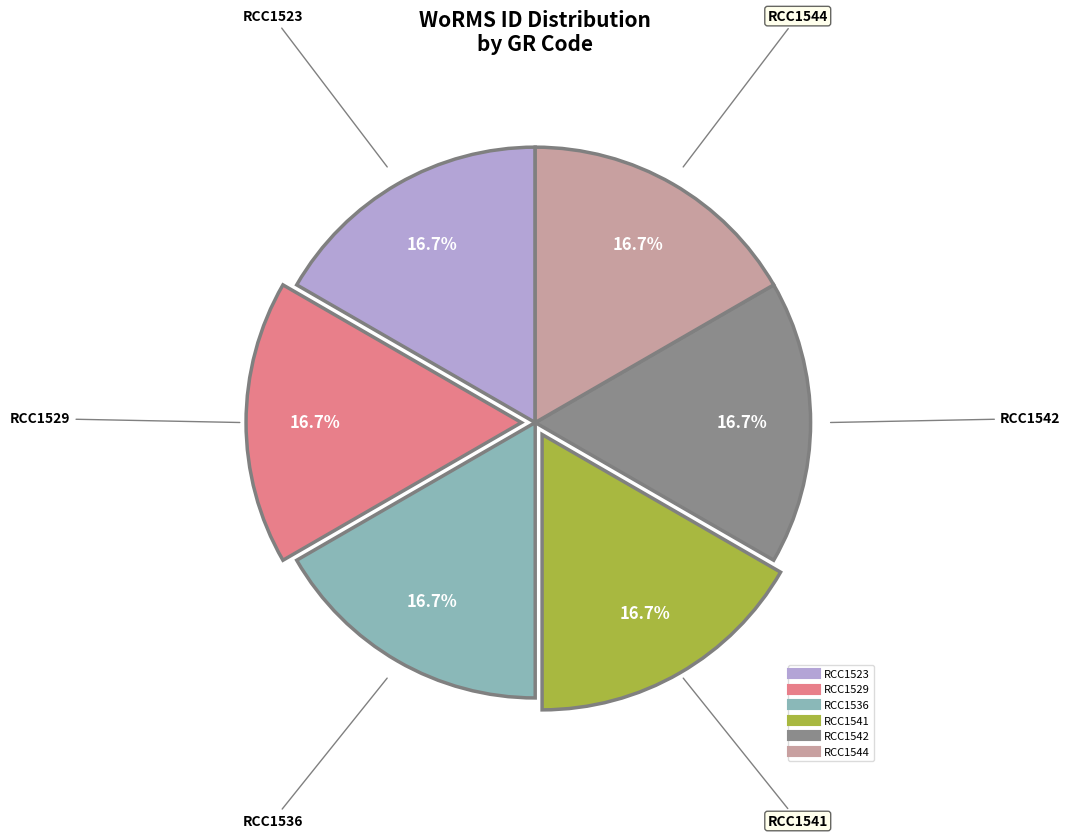

Is RCC1544 the majority of the pie?

No